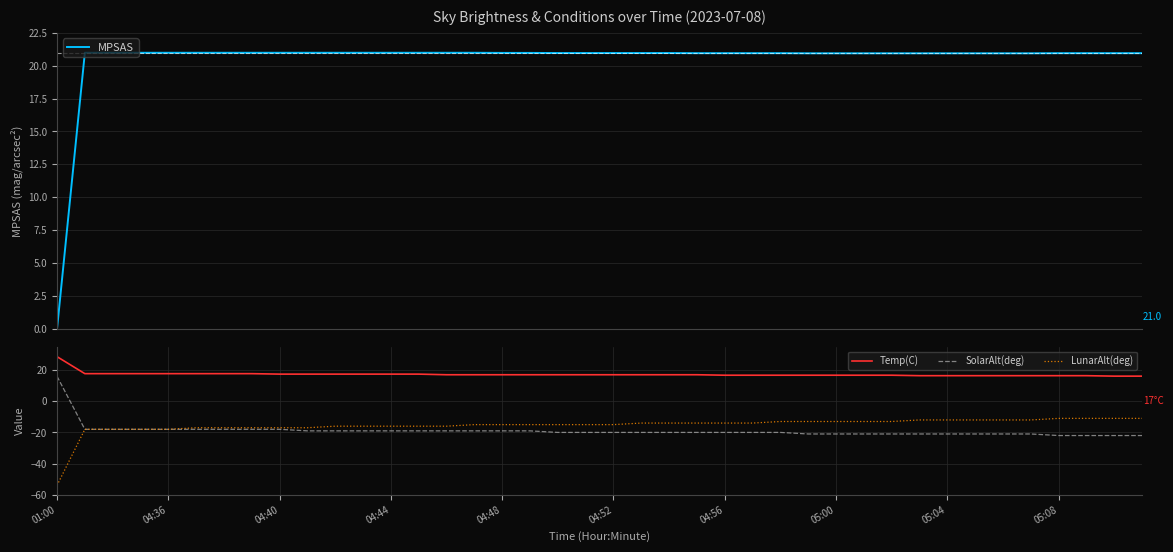

How many values in SolarAlt(deg) are below zero?

39